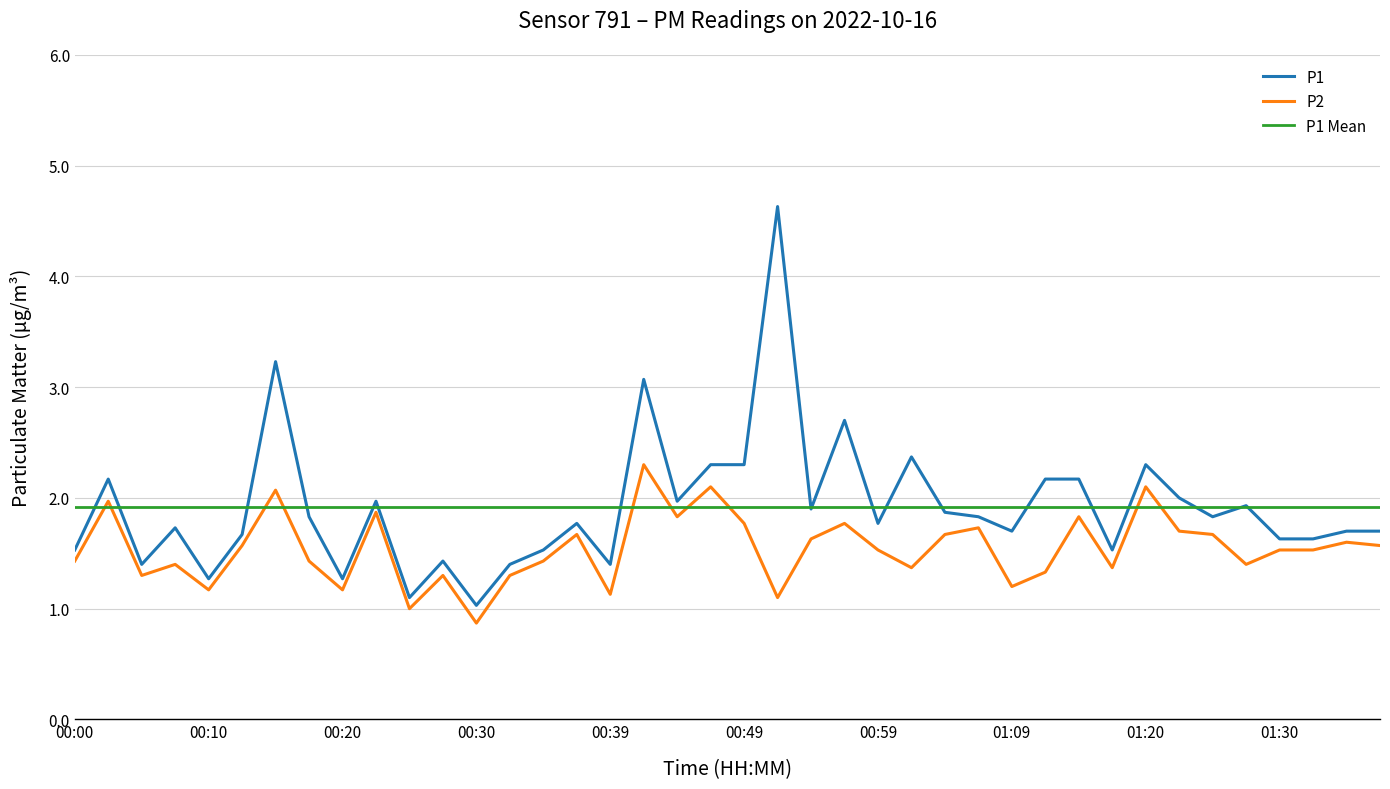

Reading right to left, list all the values displayed in this chart.

P1: 01:38=1.7	01:35=1.7	01:33=1.6	01:30=1.6	01:28=1.9	01:25=1.8	01:22=2.0	01:20=2.3	01:17=1.5	01:15=2.2	01:12=2.2	01:09=1.7	01:07=1.8	01:04=1.9	01:02=2.4	00:59=1.8	00:57=2.7	00:54=1.9	00:52=4.6	00:49=2.3	00:47=2.3	00:44=2.0	00:42=3.1	00:39=1.4	00:37=1.8	00:35=1.5	00:32=1.4	00:30=1.0	00:27=1.4	00:25=1.1	00:22=2.0	00:20=1.3	00:17=1.8	00:15=3.2	00:13=1.7	00:10=1.3	00:08=1.7	00:05=1.4	00:03=2.2	00:00=1.5
P2: 01:38=1.6	01:35=1.6	01:33=1.5	01:30=1.5	01:28=1.4	01:25=1.7	01:22=1.7	01:20=2.1	01:17=1.4	01:15=1.8	01:12=1.3	01:09=1.2	01:07=1.7	01:04=1.7	01:02=1.4	00:59=1.5	00:57=1.8	00:54=1.6	00:52=1.1	00:49=1.8	00:47=2.1	00:44=1.8	00:42=2.3	00:39=1.1	00:37=1.7	00:35=1.4	00:32=1.3	00:30=0.9	00:27=1.3	00:25=1.0	00:22=1.9	00:20=1.2	00:17=1.4	00:15=2.1	00:13=1.6	00:10=1.2	00:08=1.4	00:05=1.3	00:03=2.0	00:00=1.4